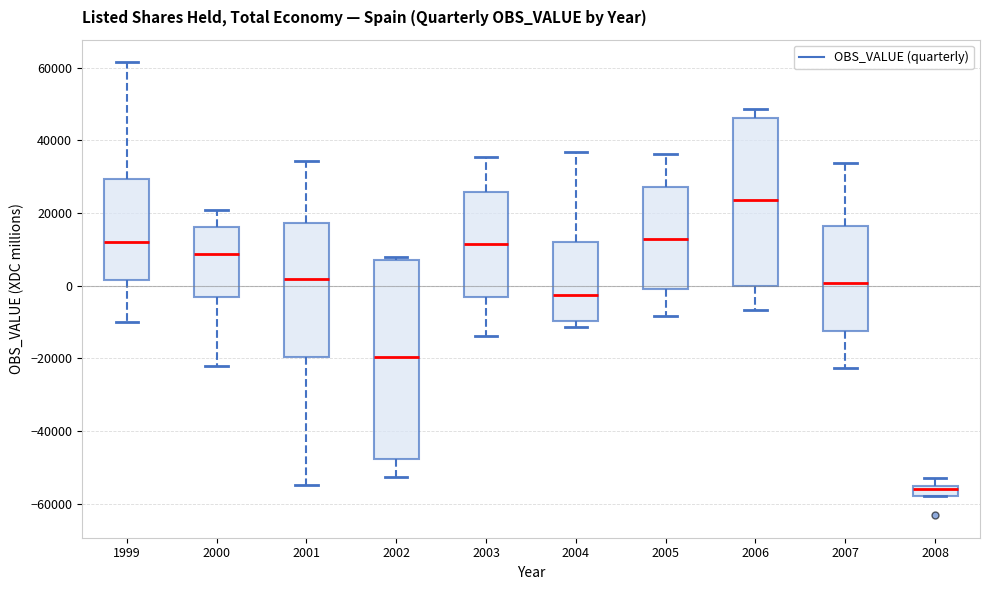

Where is the lower edge of the box at x = 2001 on the y-axis? The values are not printed on the chart, so give them approximately, as read against the axis.

-20000